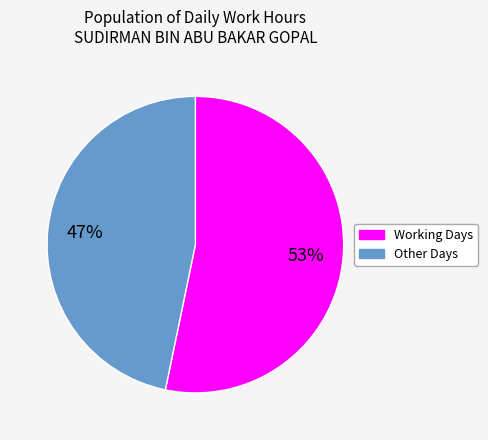

Is there any slice that represents more than half of the pie?

Yes